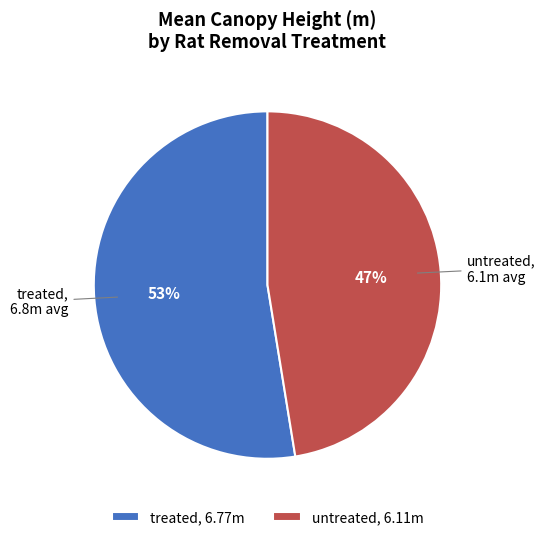

To the nearest percent, what portion does untreated represent?

47%